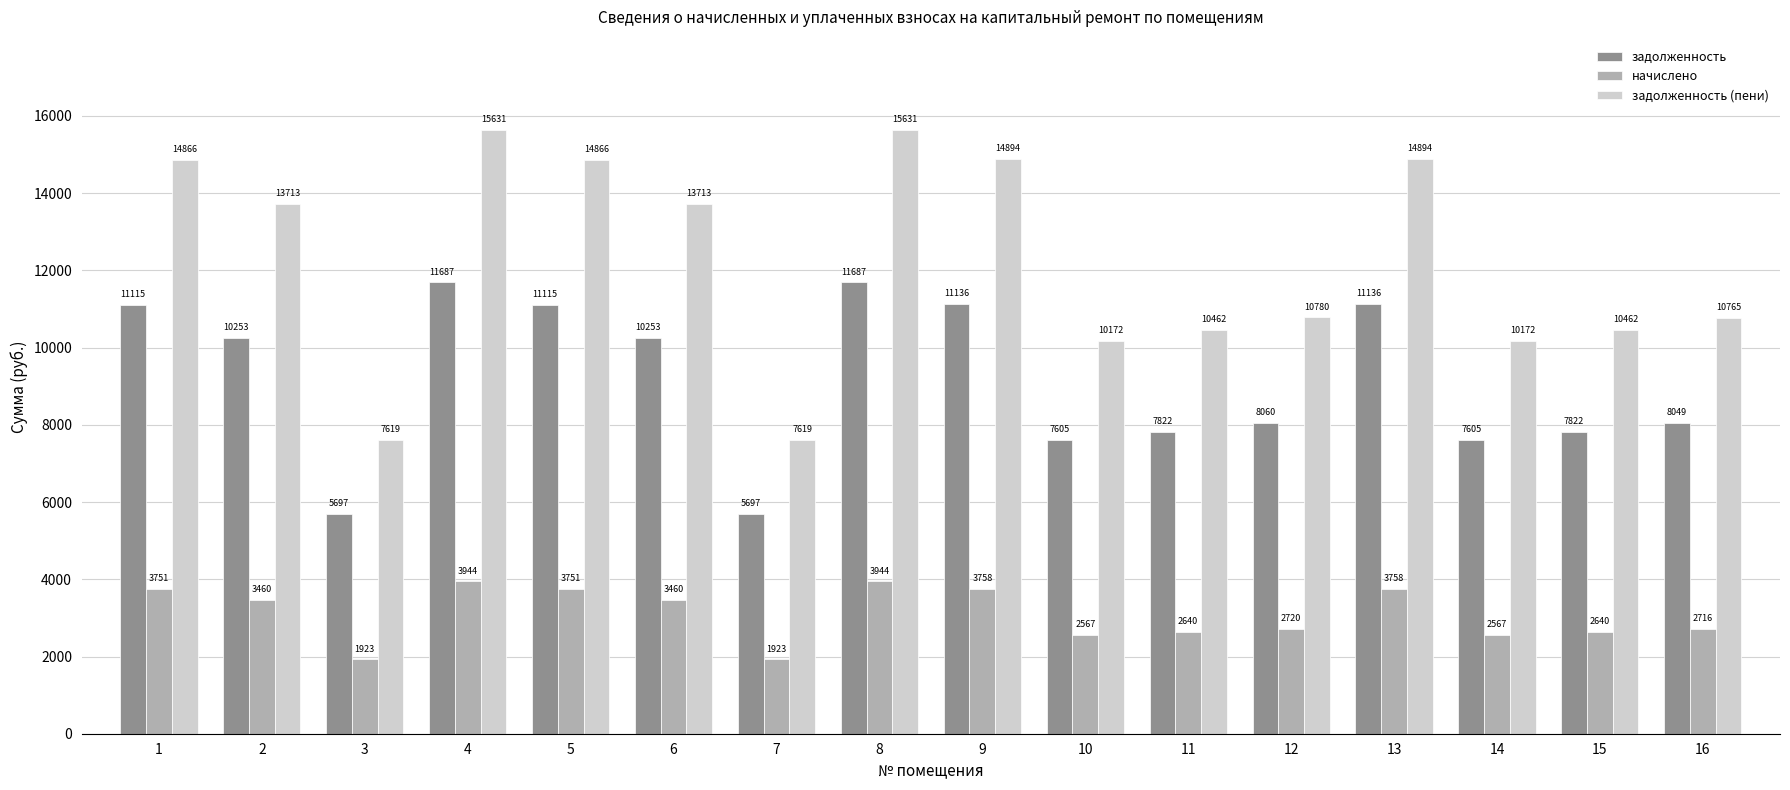

At how many categories does at least one series exceed 13616?

8